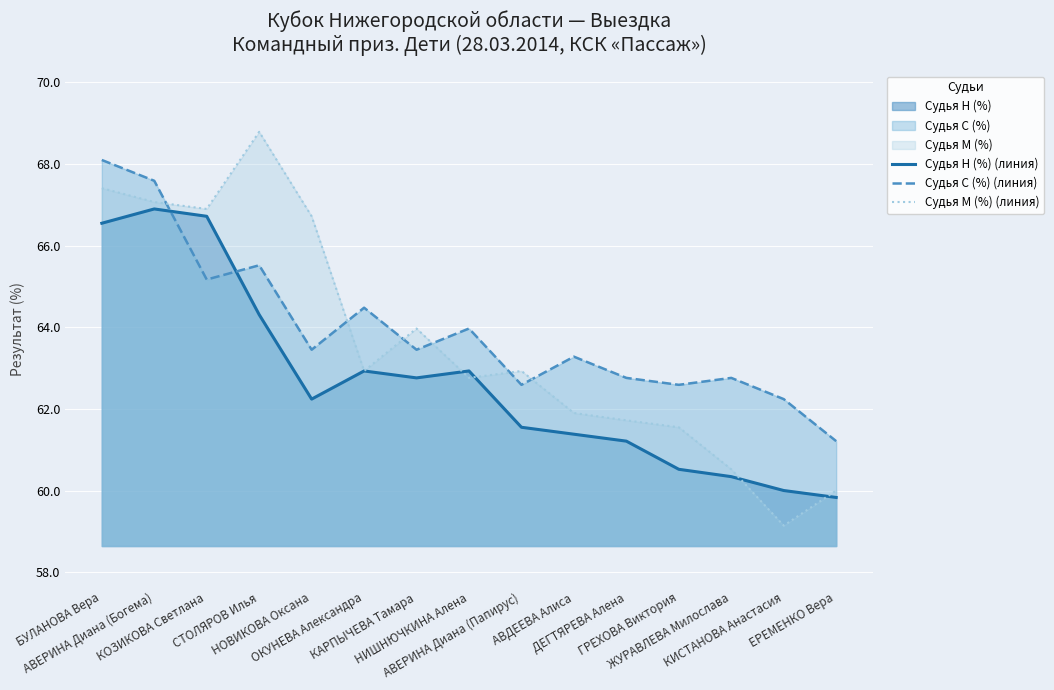

What position from the left is КОЗИКОВА Светлана?

3